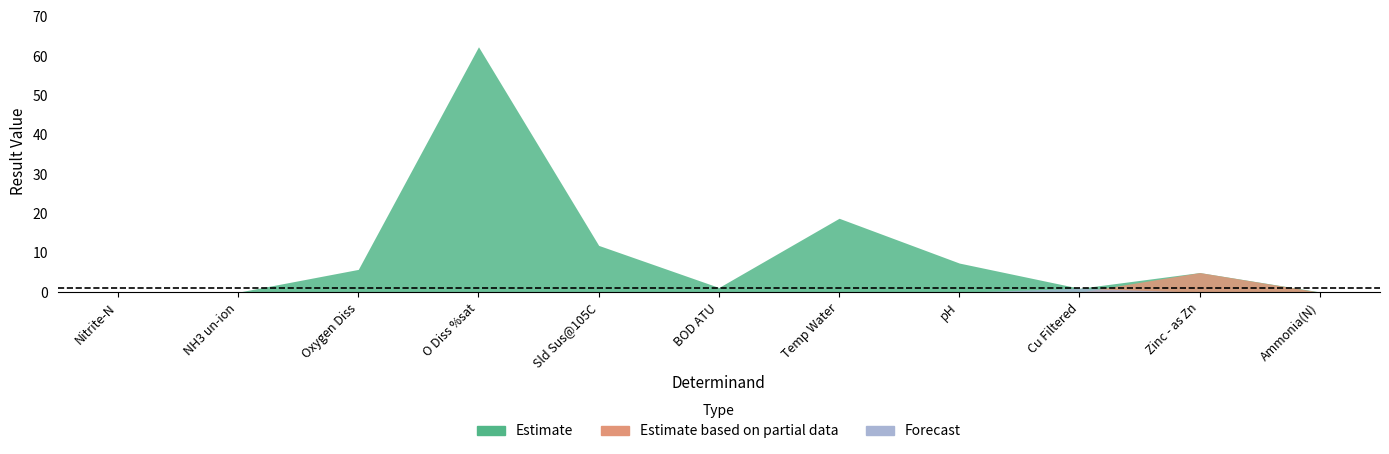

What is the label of the 3rd point from the right?

Cu Filtered